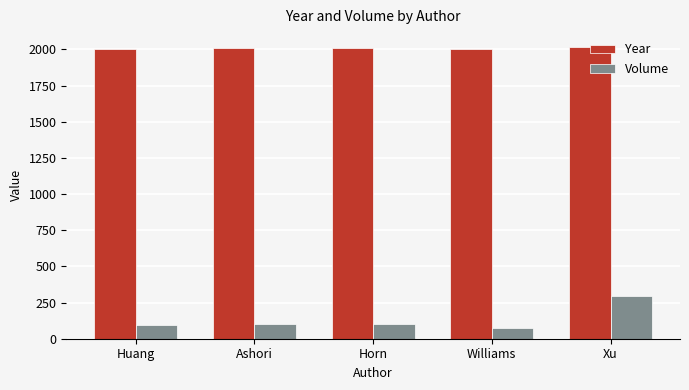

At how many categories does at least one series exceed 683?

5